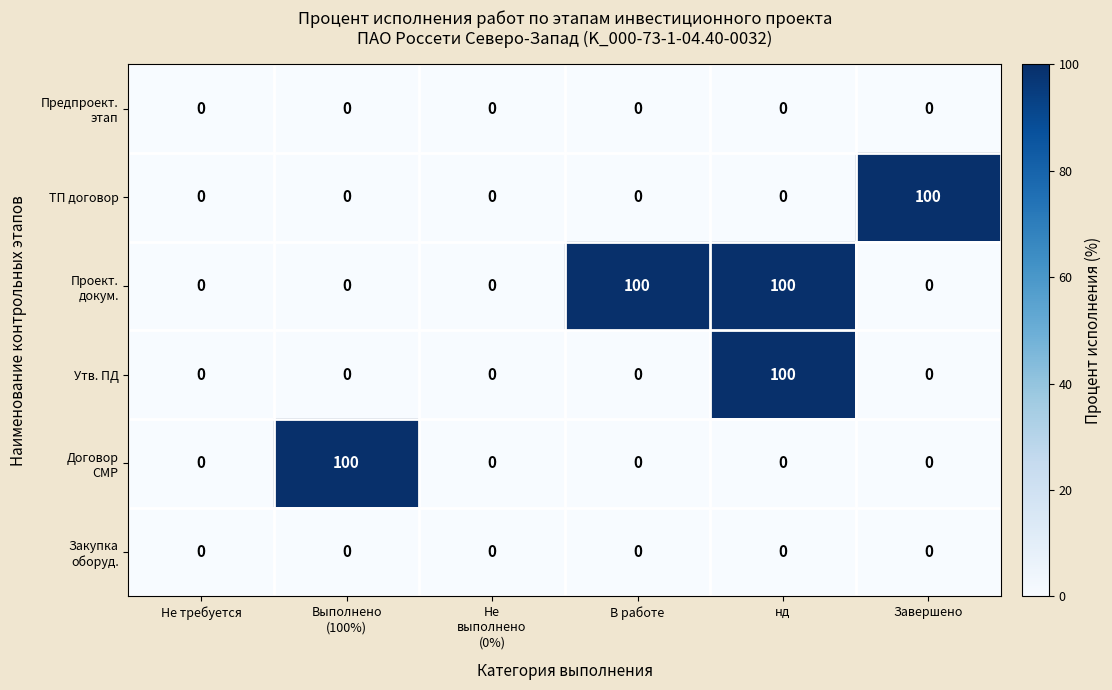

At how many categories does at least one series exceed 86?

4